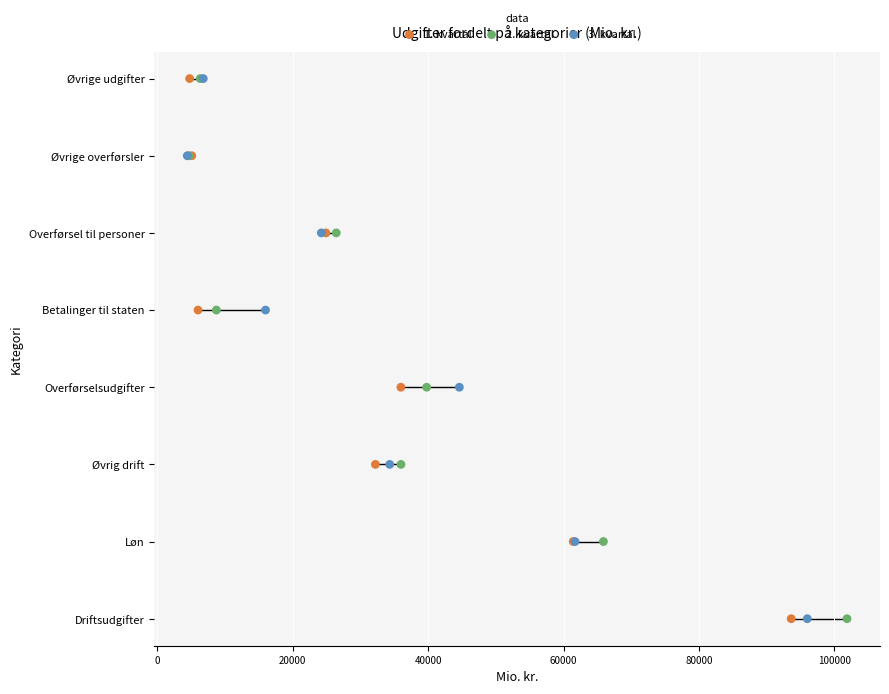

Which series has the largest Y range (max minus min)?

1. kvartal